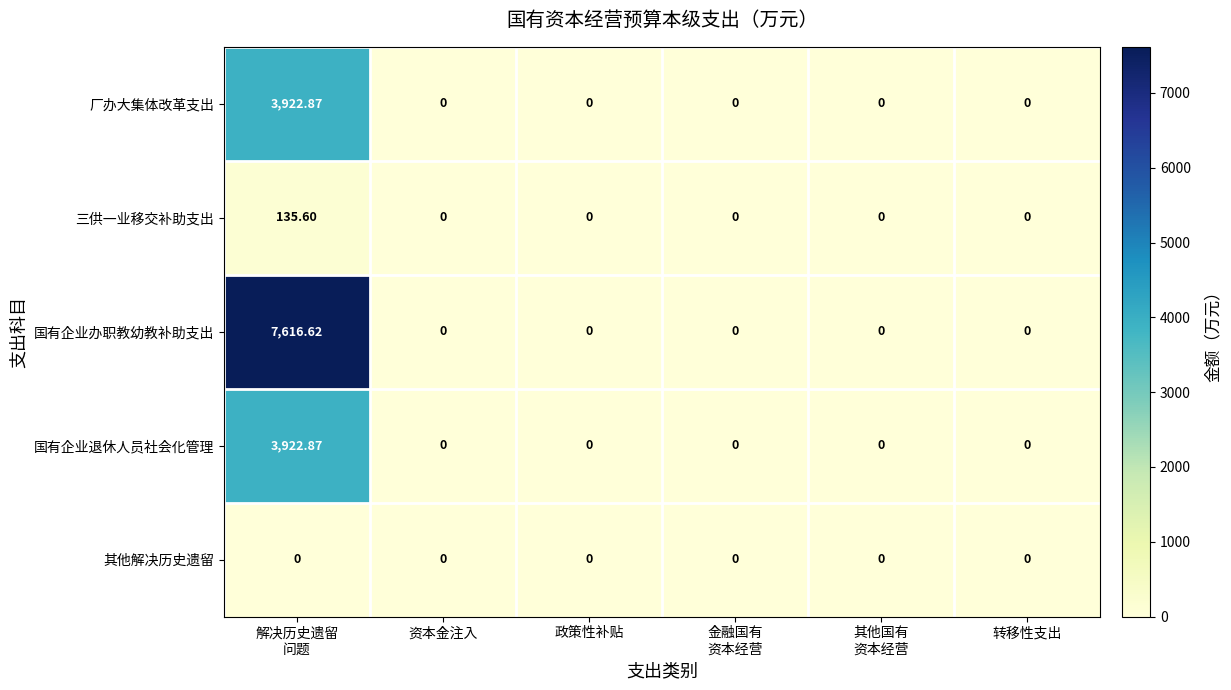

Which series has the largest total across all categories?

国有企业办职教幼教补助支出